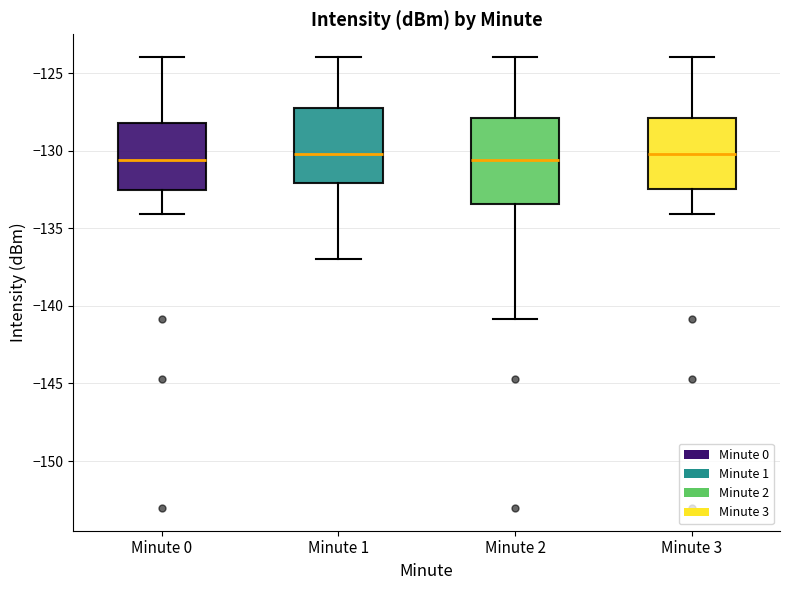

Which box is the tallest, from its lower edge to its upper edge?

Minute 2